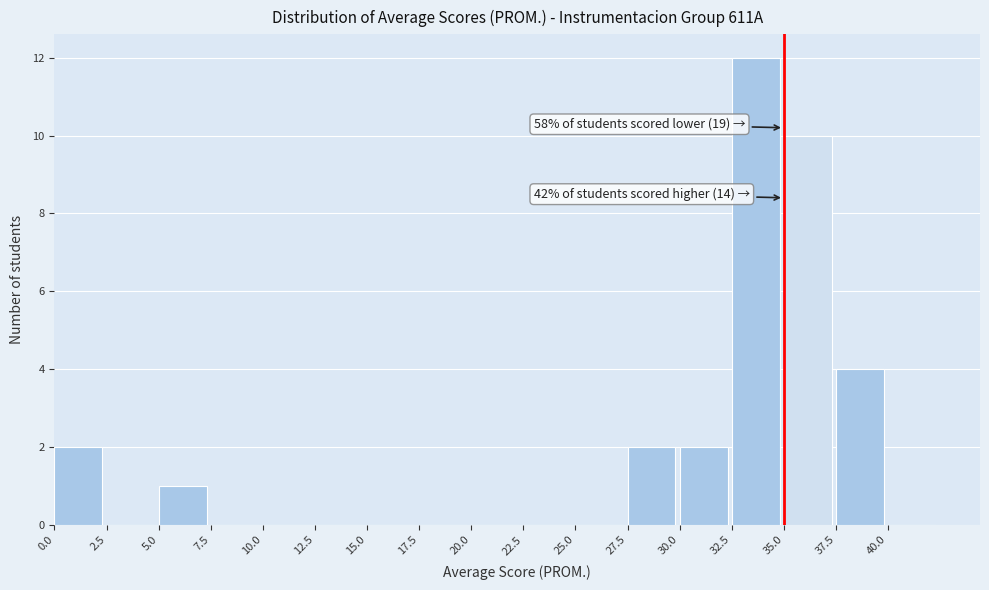

Which range on the x-axis has the tallest bar?

32.5 to 35.0